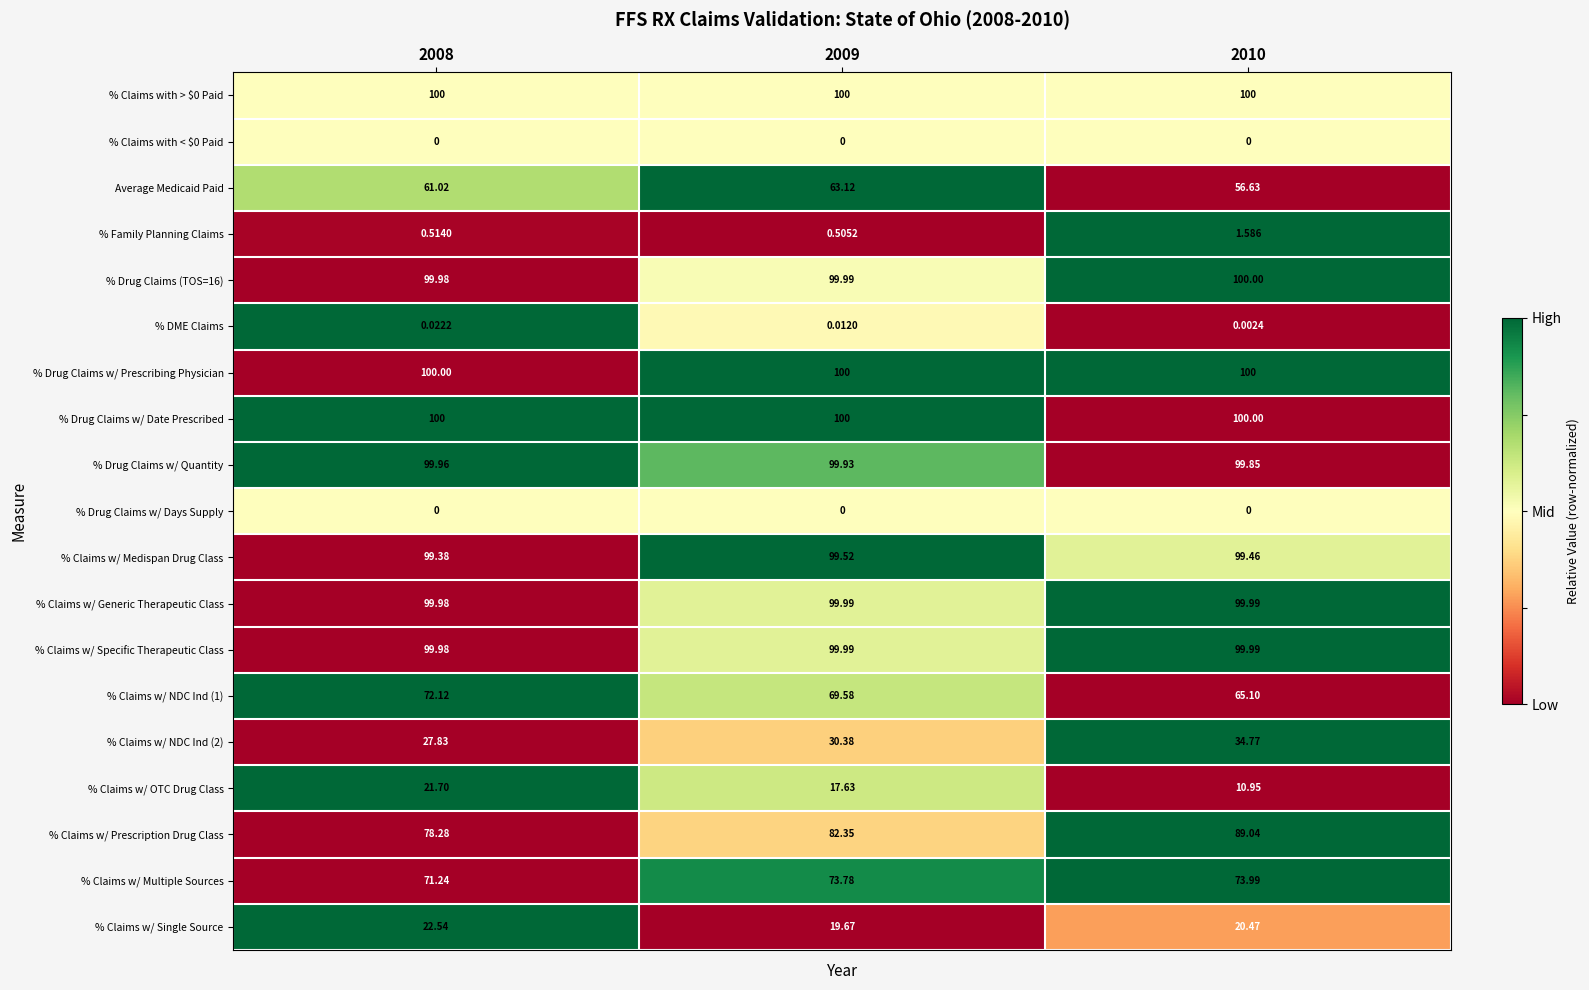

Is the value of % Family Planning Claims at 2008 greater than the value of % DME Claims at 2010?

Yes